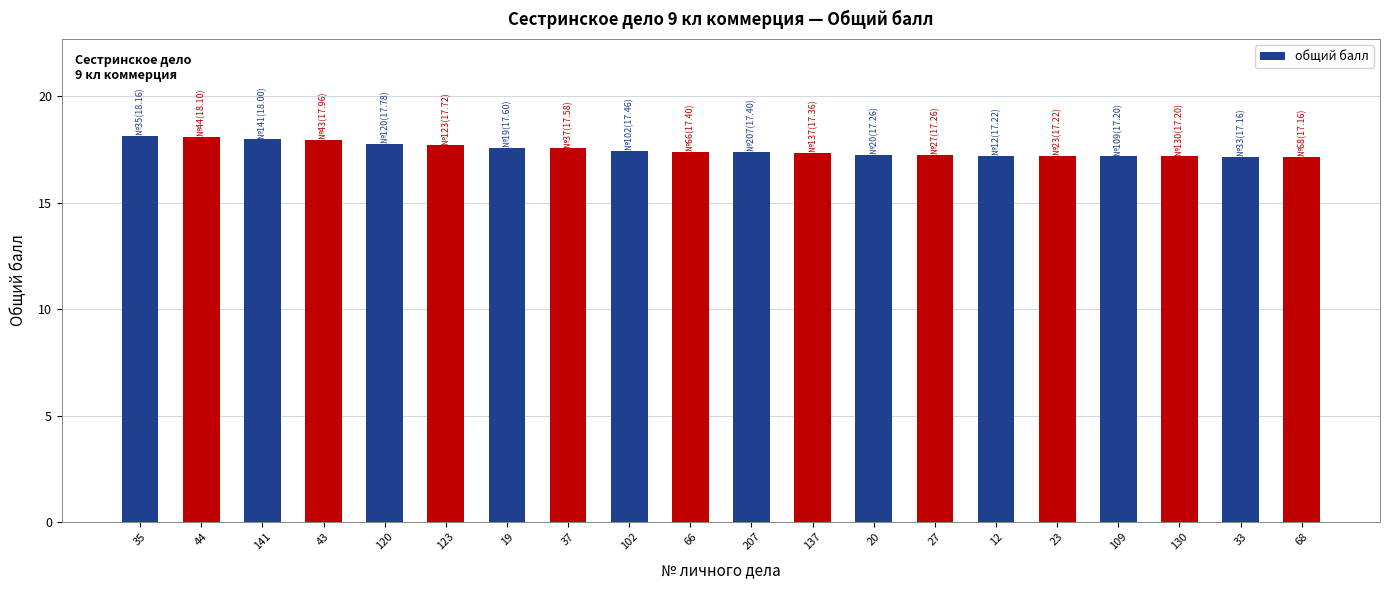

Approximately how many times larger is the value at 102 compared to 137?

1.0